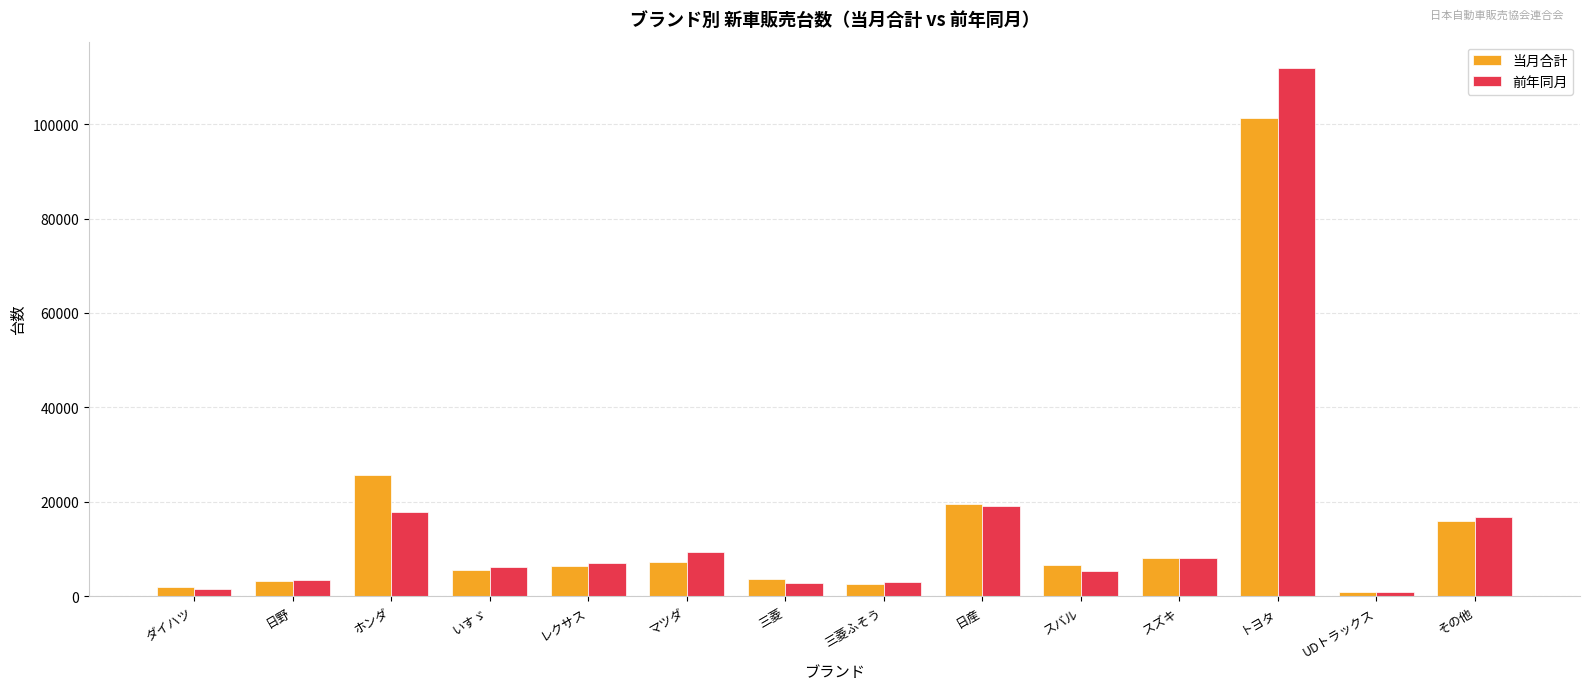

The 当月合計 series shows 3391 at マツダ. True or false?

False